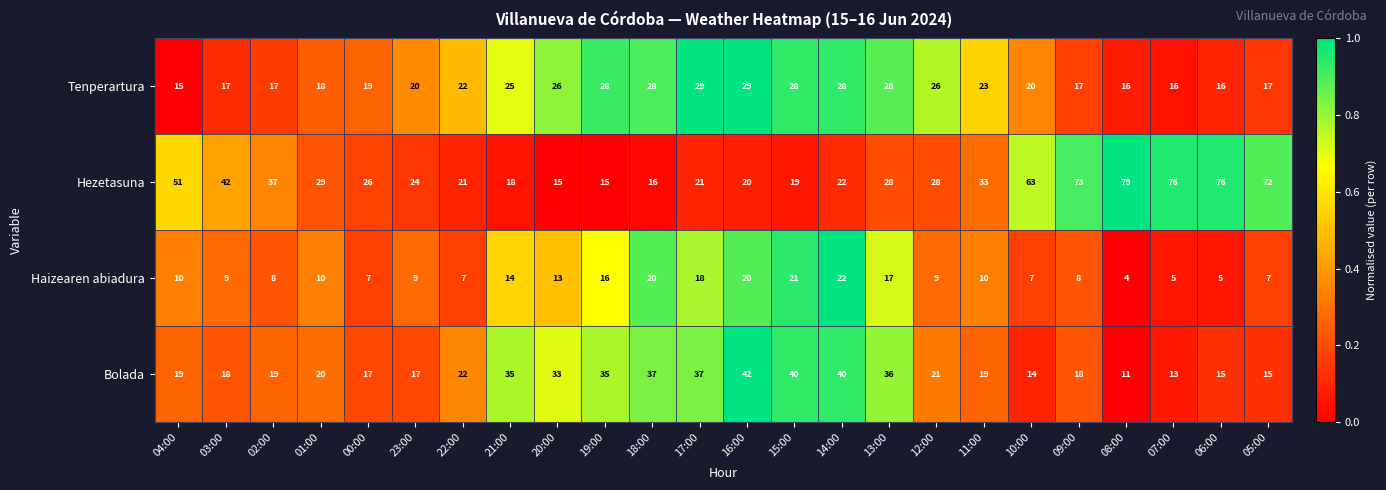

What is the total value across all series at 03:00?

86